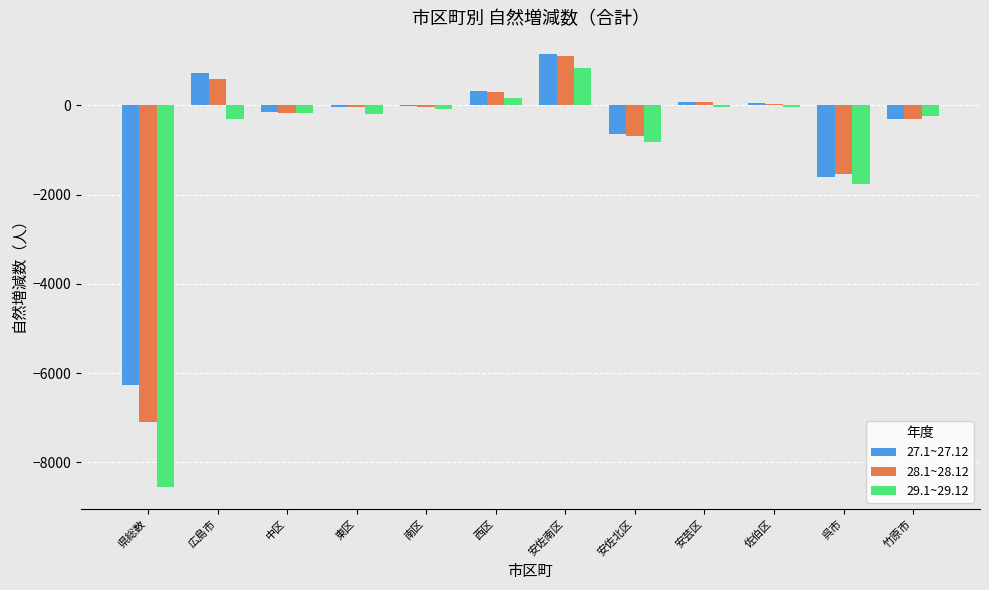

Does the chart contain stacked bars?

No